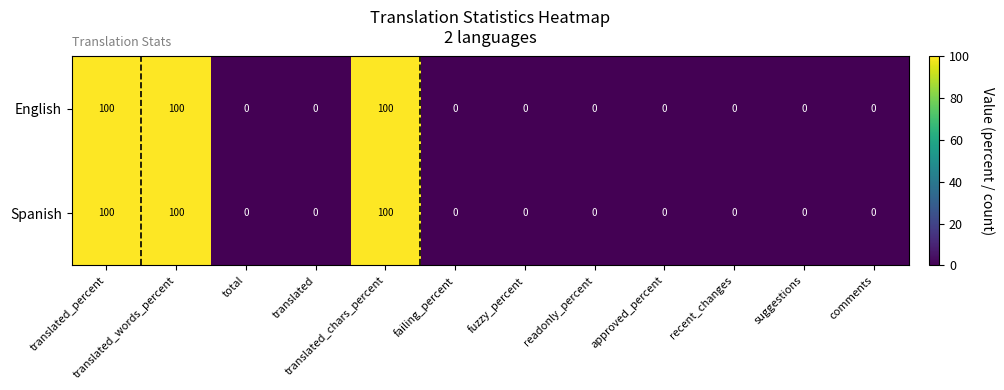

The English series shows 148 at translated_percent. True or false?

False